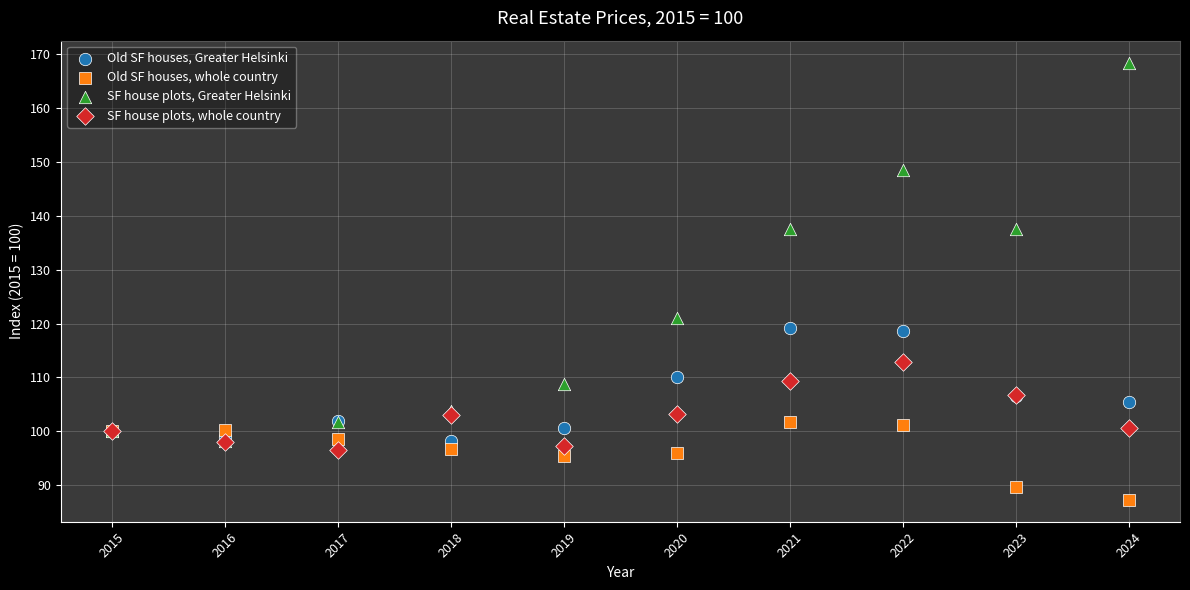

Across all series, what Y value is closest to 127?

121.1